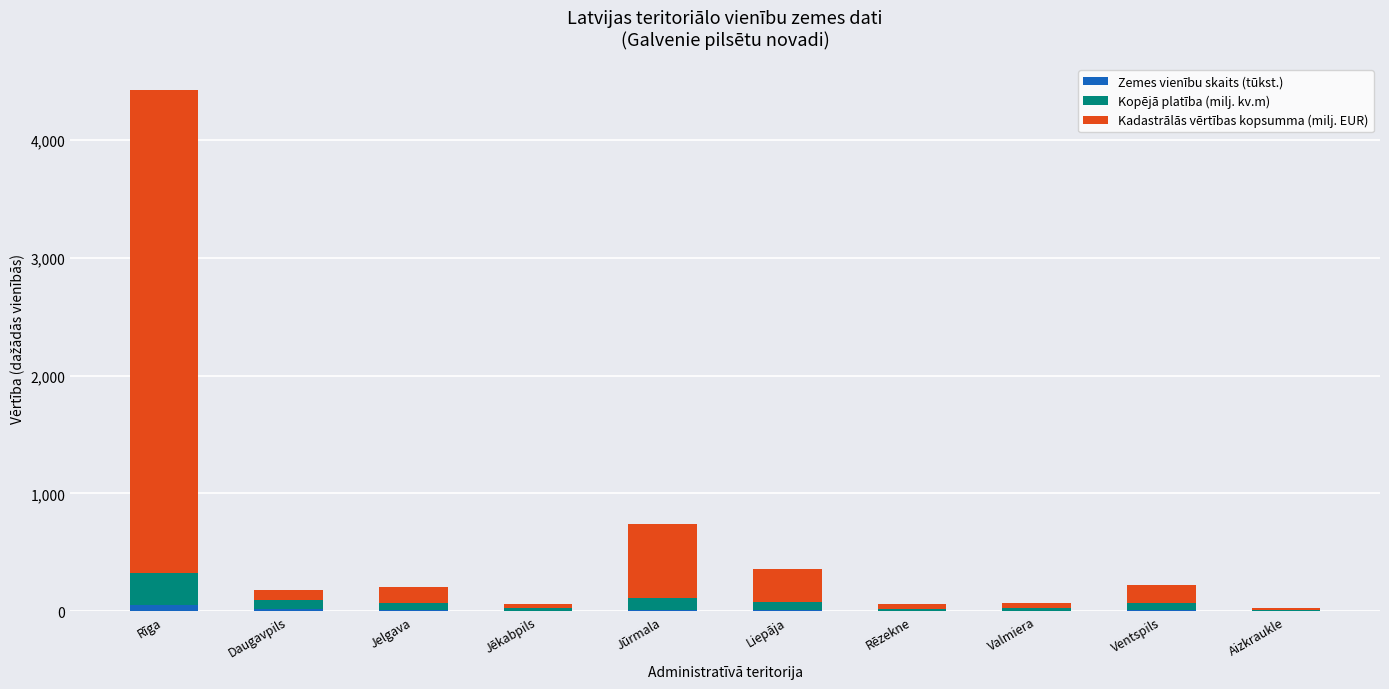

At which category is the sum across all series the highest?

Rīga